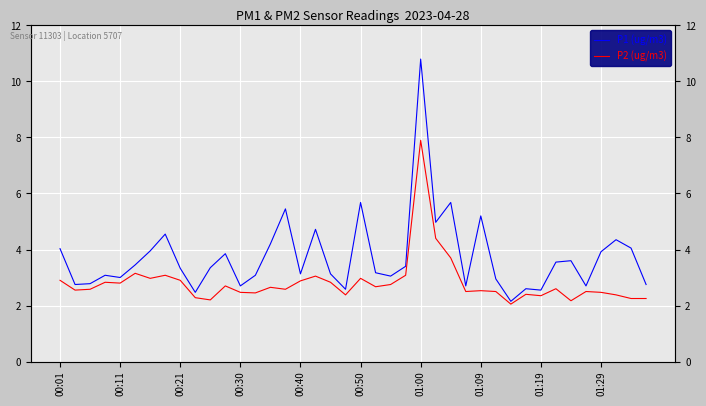

True or false: P2 (ug/m3) and P1 (ug/m3) intersect in this chart.

False